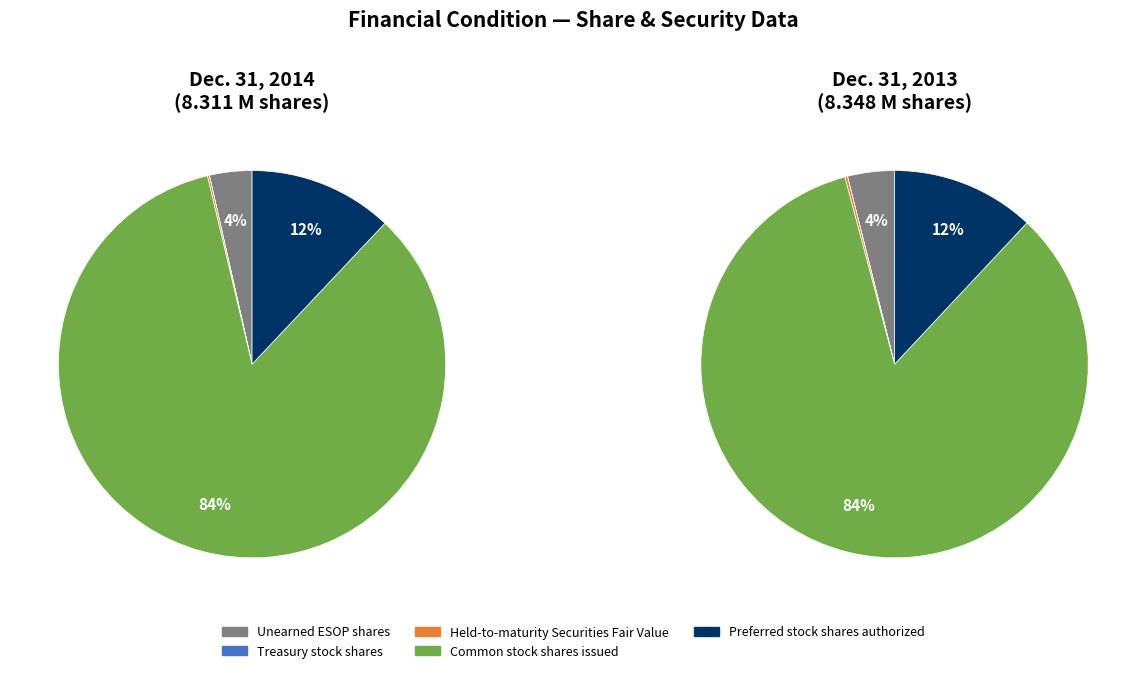

To the nearest percent, what is the average slice percentage?

20%